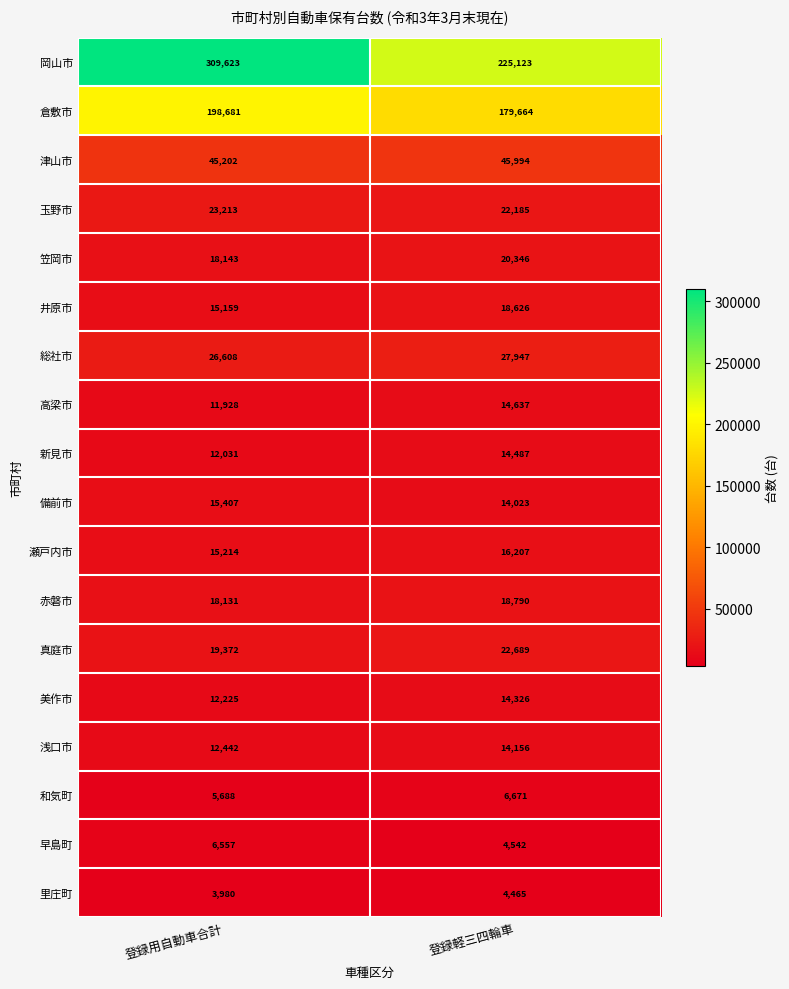

The 真庭市 series shows 19372 at 登録用自動車合計. True or false?

True